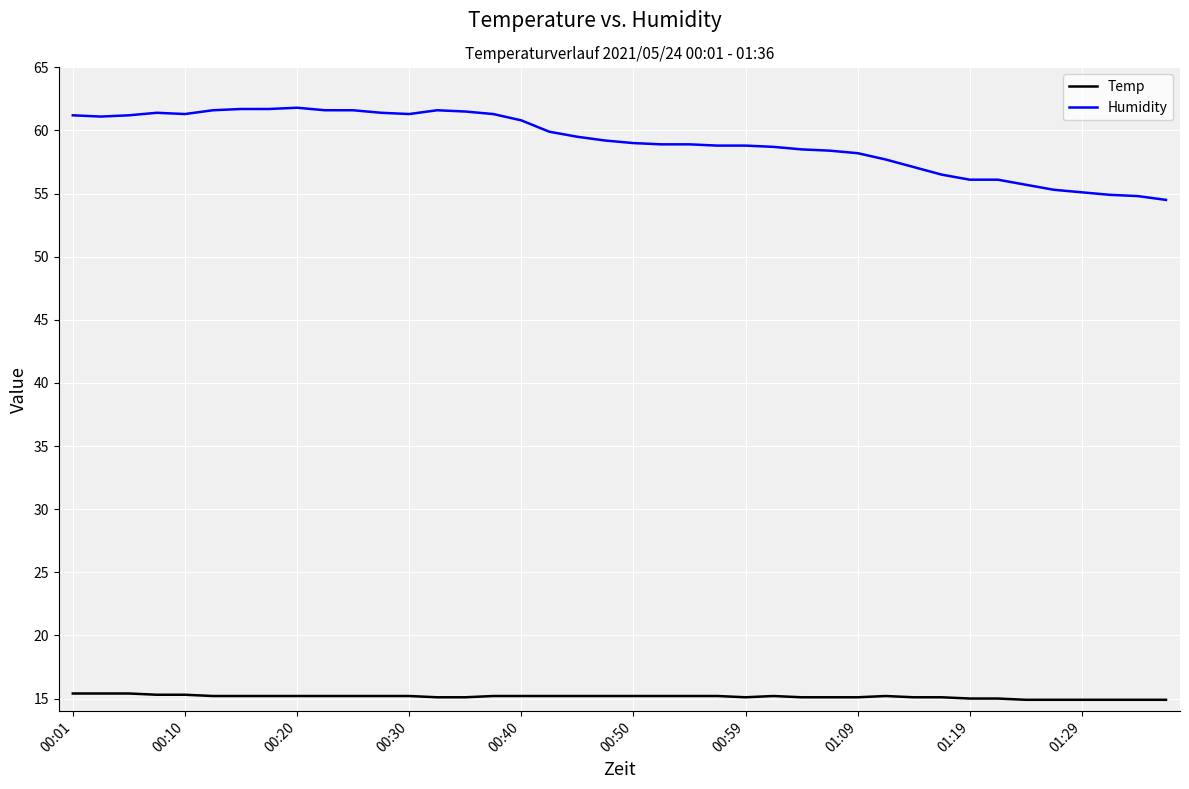

Which series has the widest spread of values?

Humidity